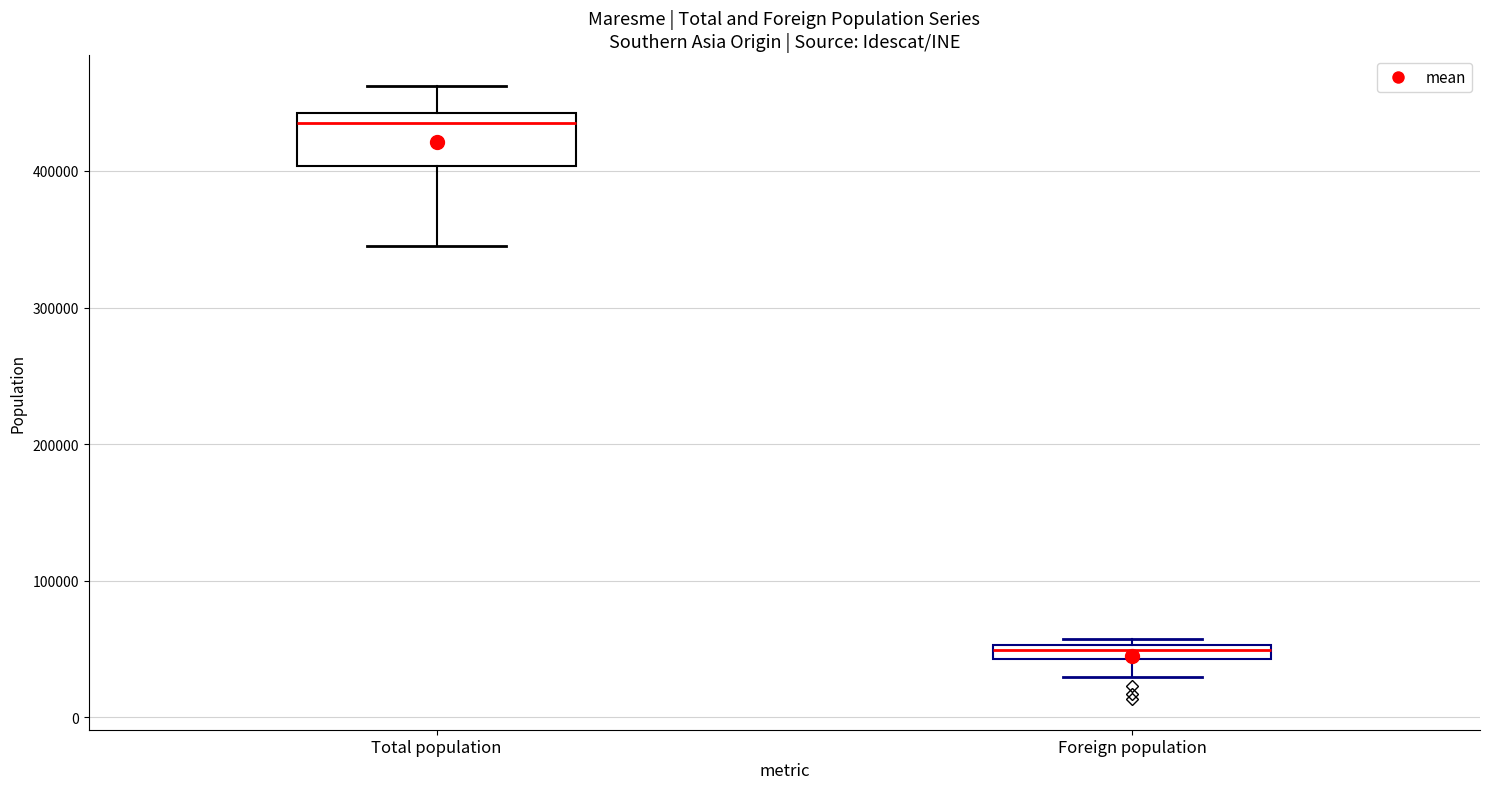

Which box's median line is the highest?

Total population